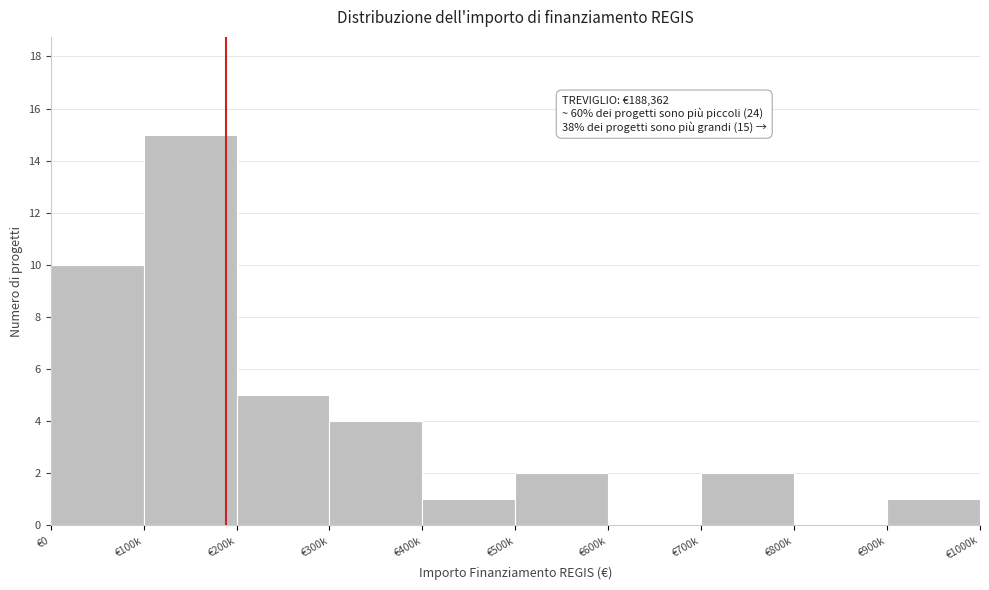

Reading left to right, transcribe all the data shown in this chart.

€0=10	€100k=15	€200k=5	€300k=4	€400k=1	€500k=2	€600k=0	€700k=2	€800k=0	€900k=1